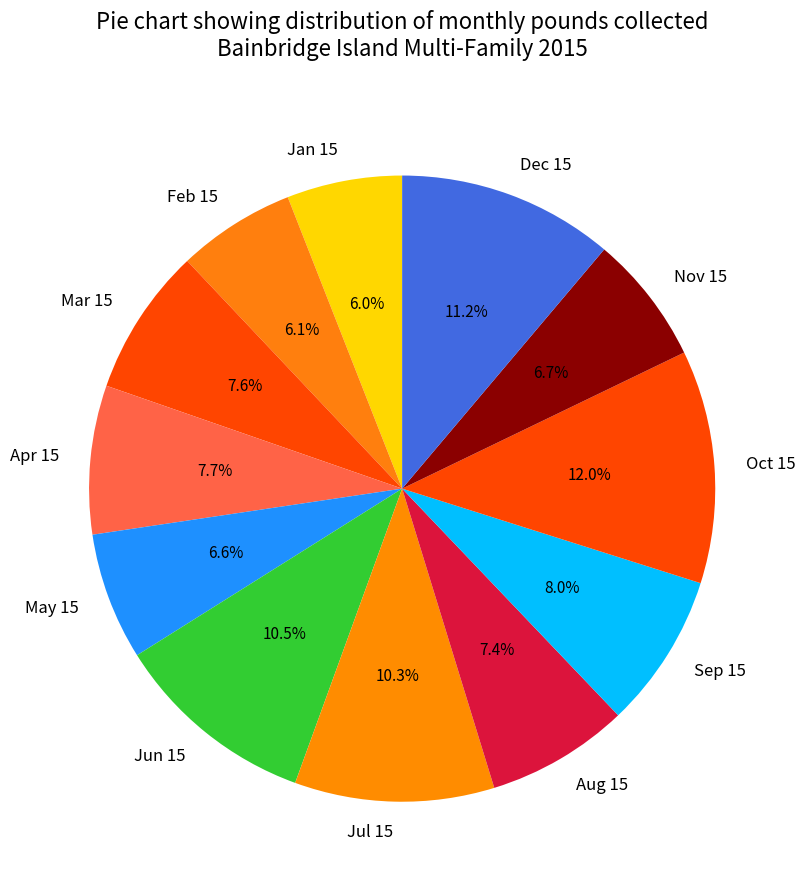

Does any single category account for the majority?

No